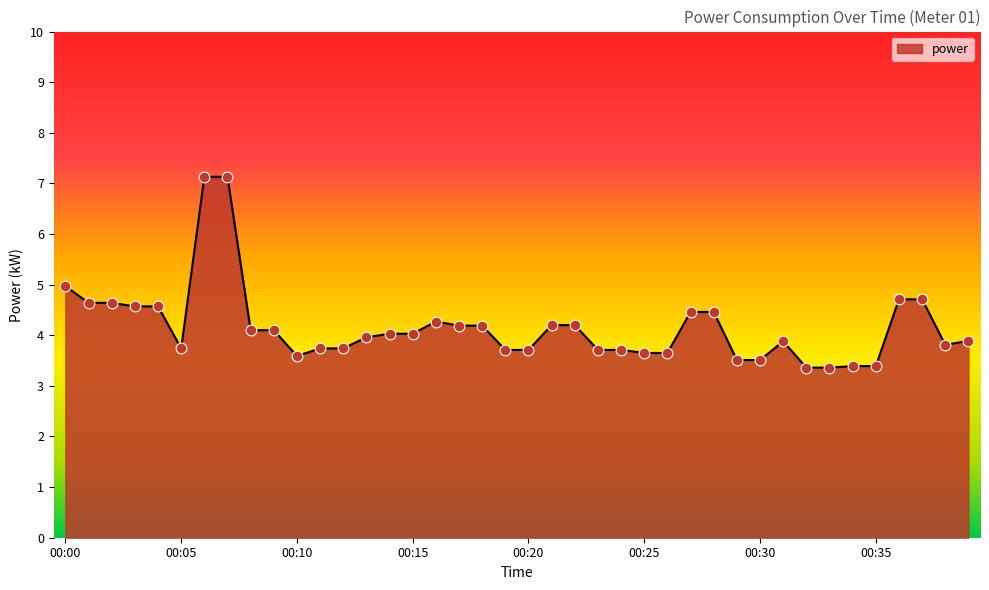

What is the minimum value shown in the chart?

3.4